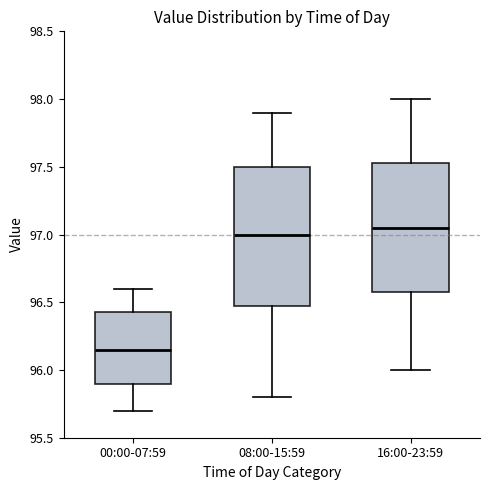

Comparing the boxes themselves (not the whiskers), which one is the tallest?

08:00-15:59